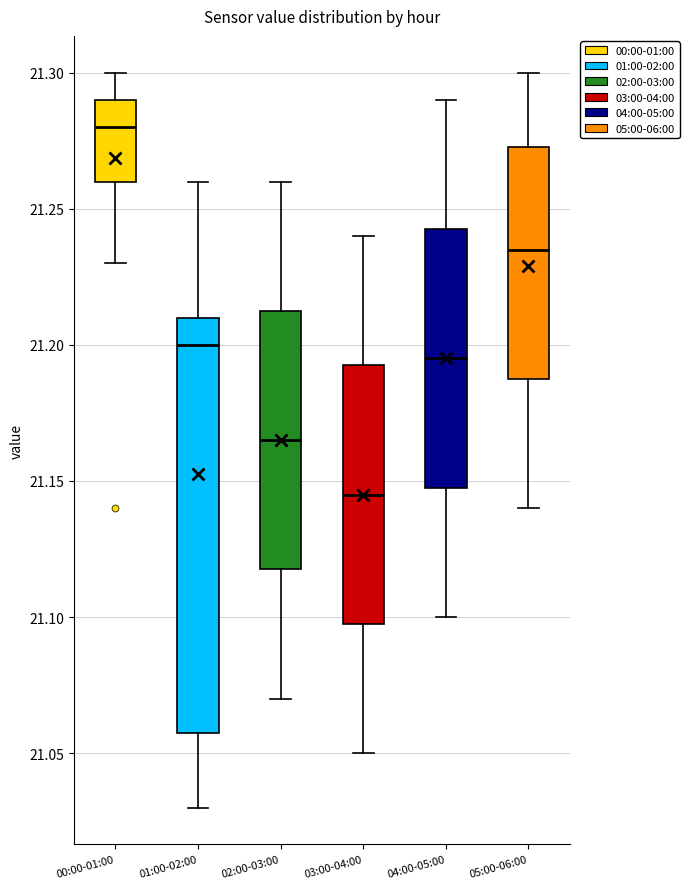

Where is the lower edge of the box for 00:00-01:00 on the y-axis? The values are not printed on the chart, so give them approximately, as read against the axis.

21.260